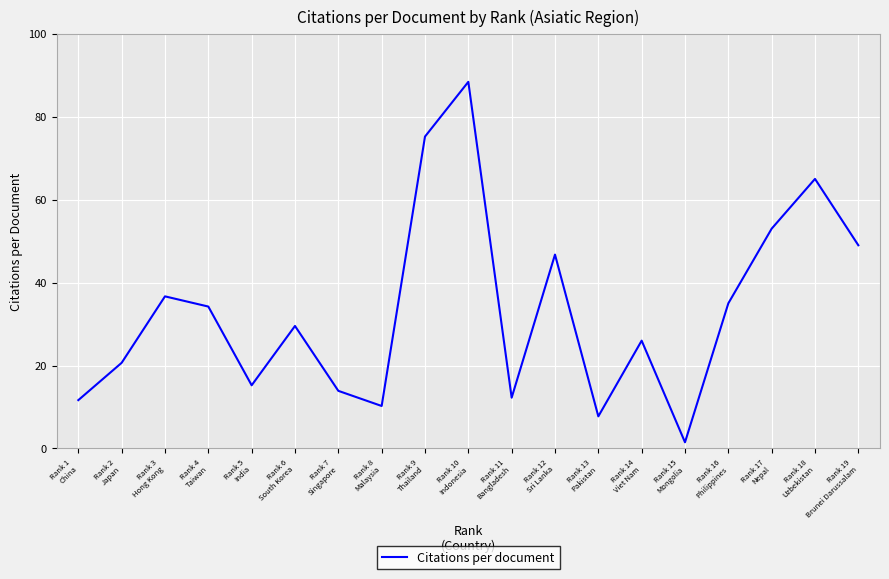

The value at Rank 2
Japan is 31.7. True or false?

False